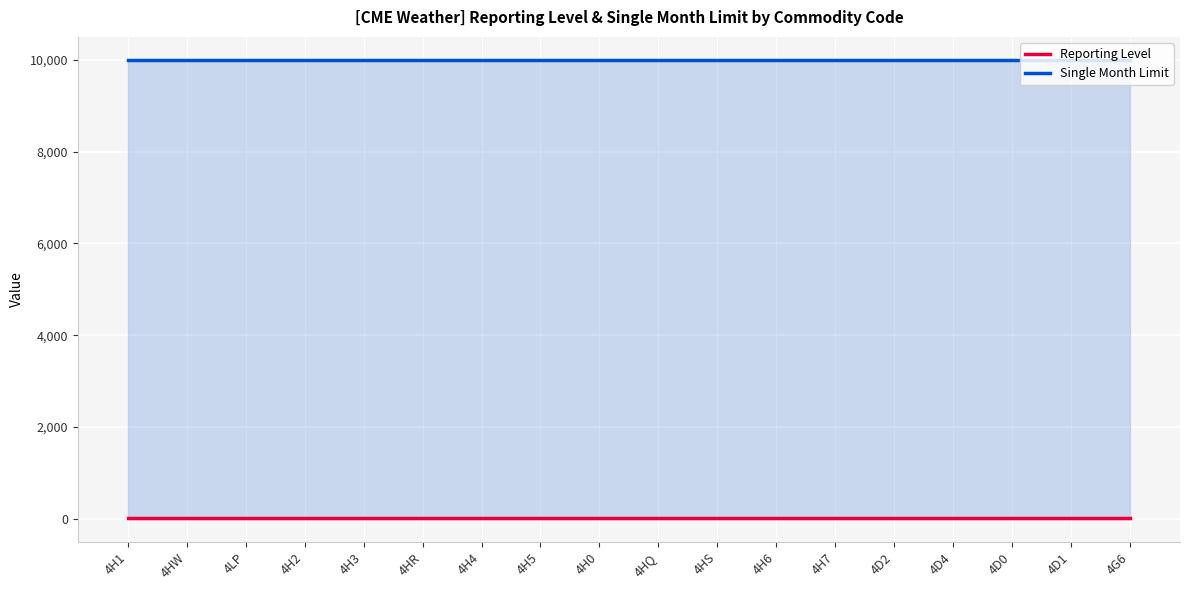

Count the number of data series in this chart.

2